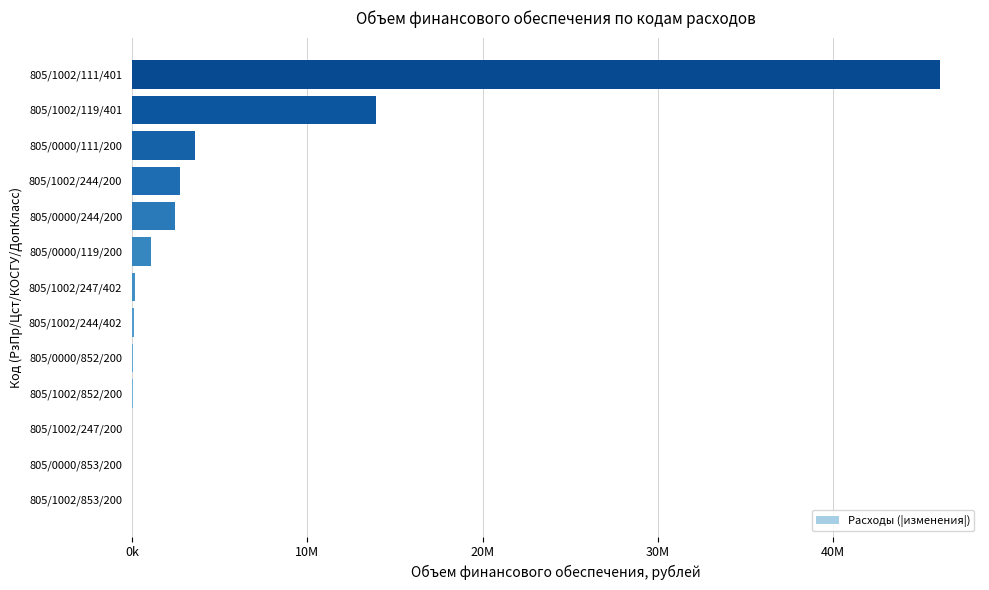

What is the maximum value shown in the chart?

46076343.0